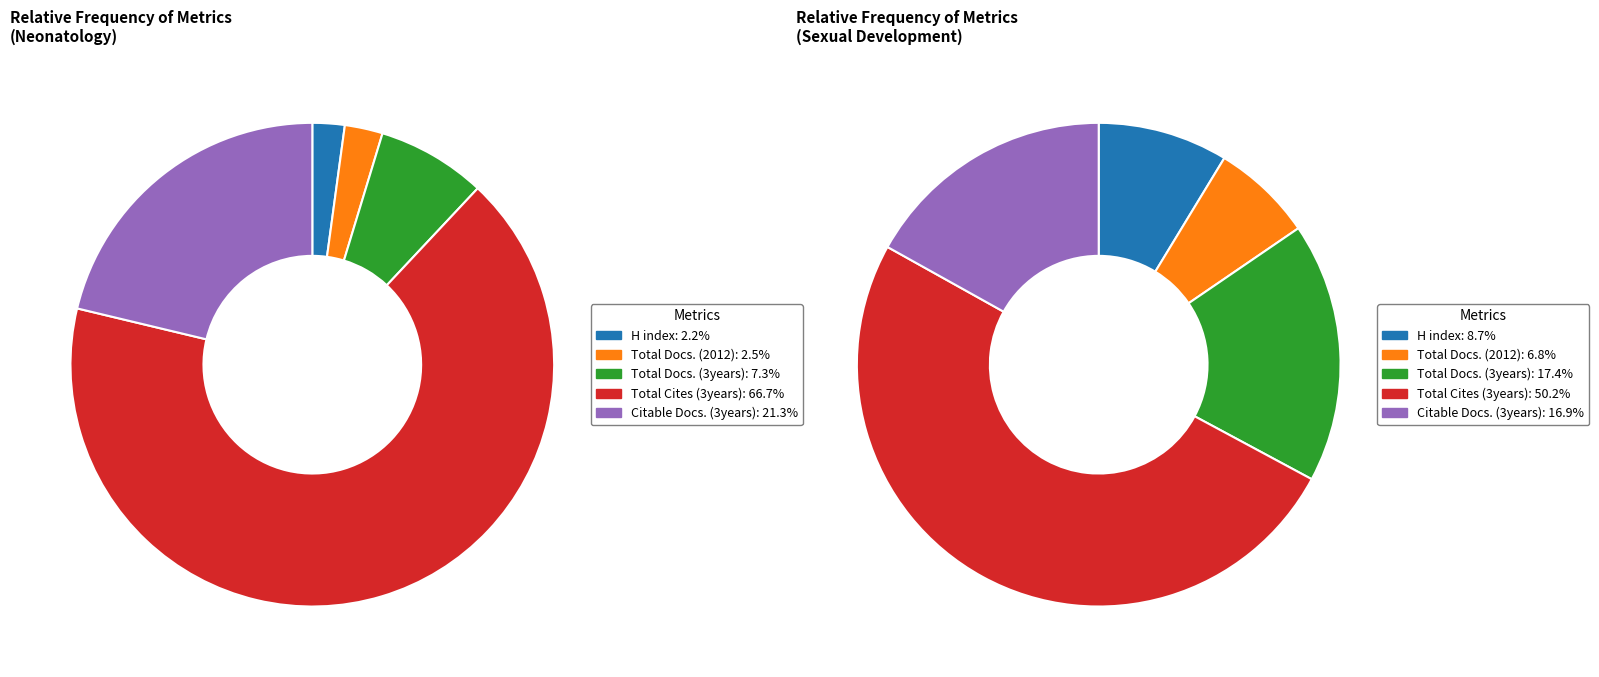

To the nearest percent, what is the combined percentage of Neonatology and Sexual Development?

100%